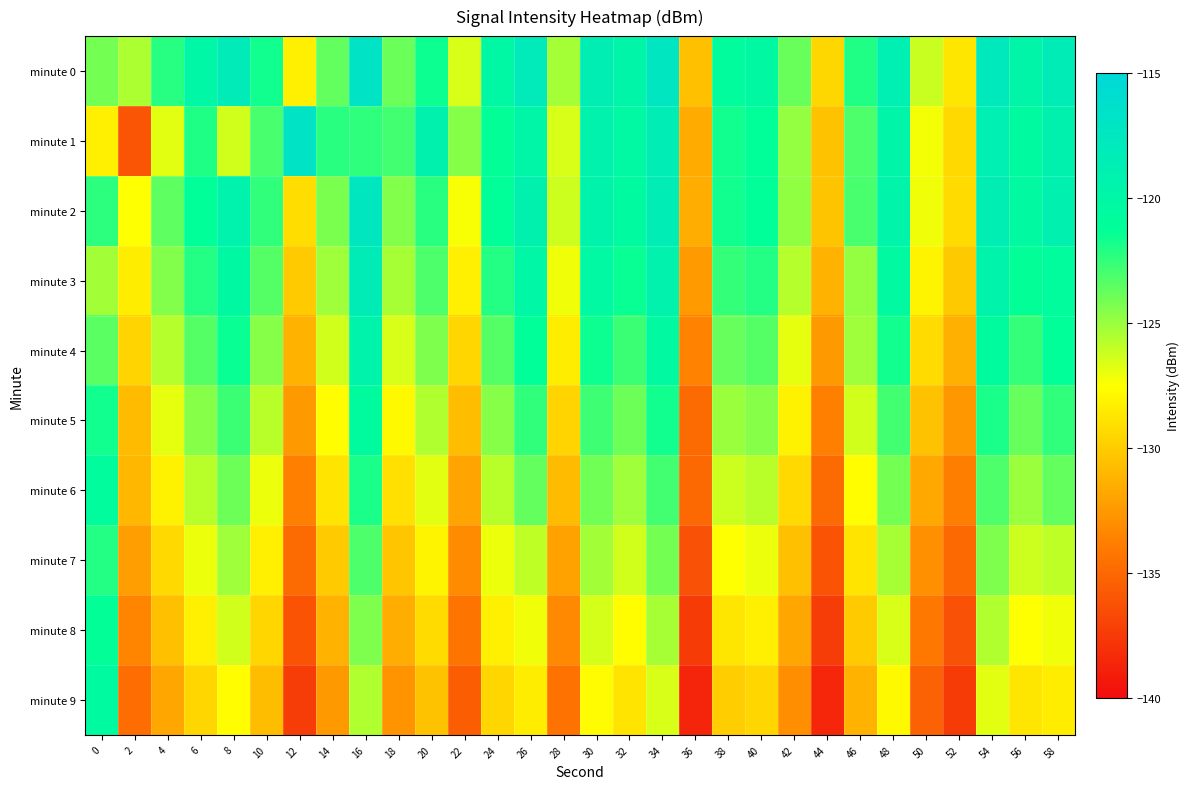

What is the spread (max minus min) of values at 20?

11.3